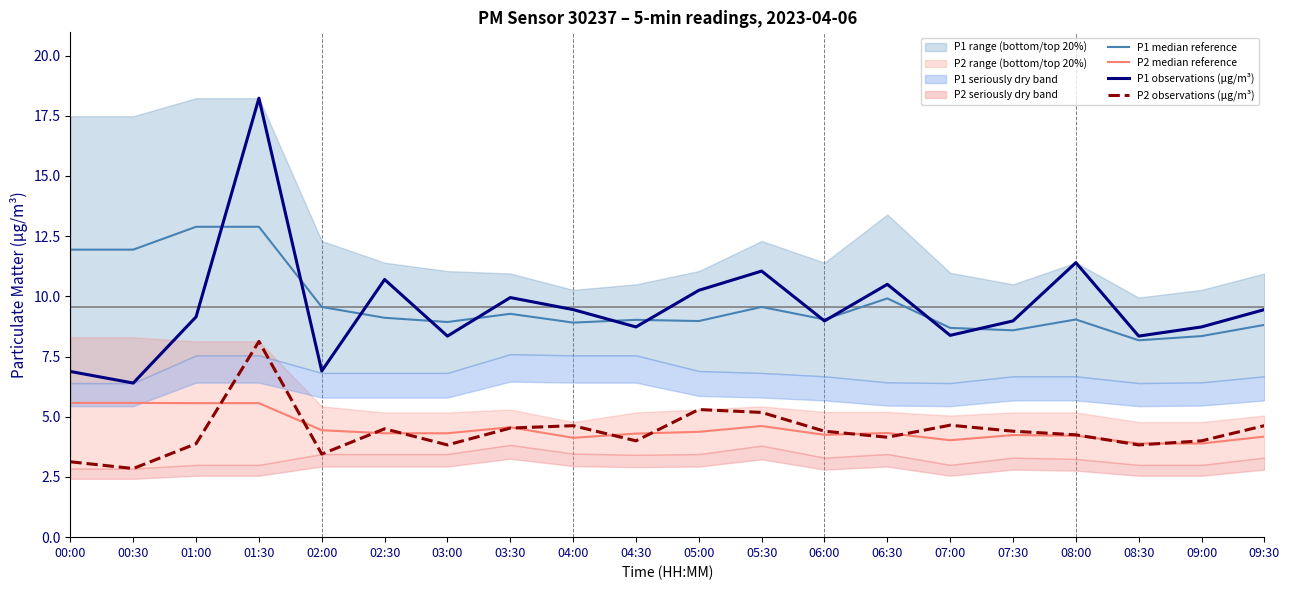

What is the total value across all series at 00:30?

26.8